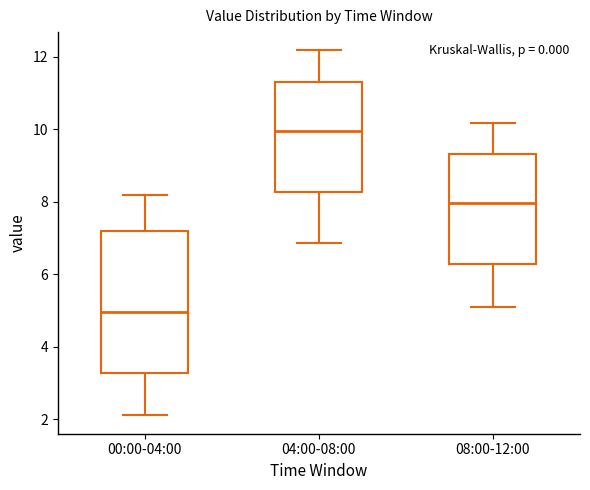

Reading left to right, read every box against the y-axis: the position of its median line, the range the box covers, and the ends of its whiskers. The values are not printed on the chart, so give them approximately, as read against the axis.

00:00-04:00: median 5.0, box 3.2 to 7.2, whiskers 2.2 to 8.2
04:00-08:00: median 10.0, box 8.2 to 11.4, whiskers 6.8 to 12.2
08:00-12:00: median 8.0, box 6.2 to 9.4, whiskers 5.2 to 10.2